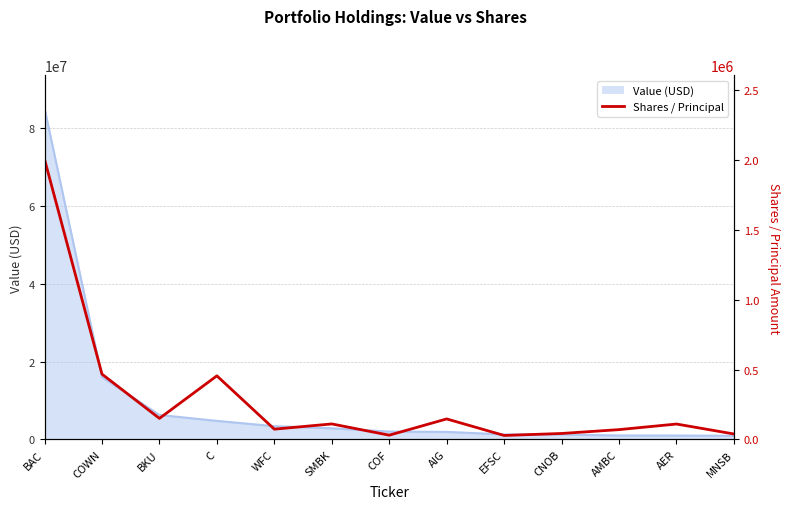

Which has a higher value, BAC or COWN?

BAC